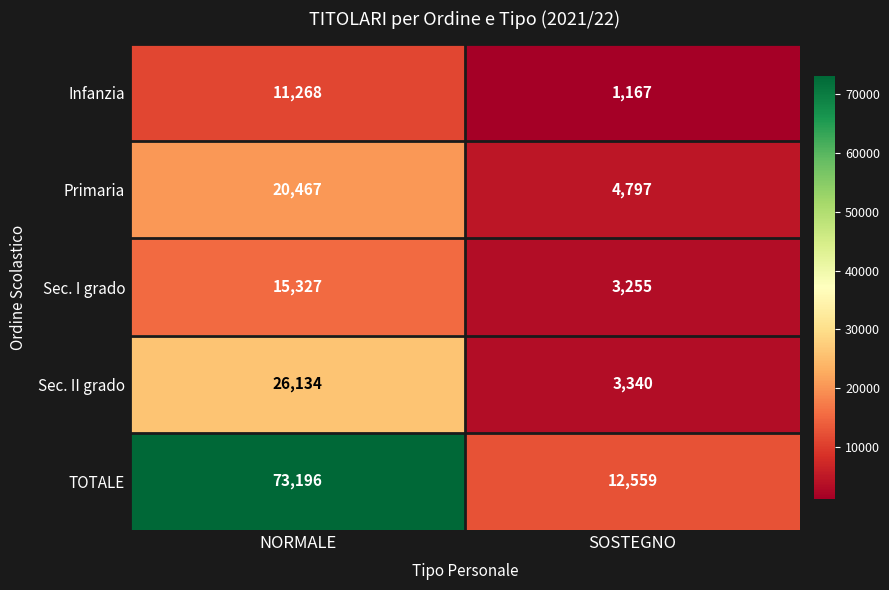

Reading left to right, transcribe all the data shown in this chart.

Infanzia: 11268	1167
Primaria: 20467	4797
Sec. I grado: 15327	3255
Sec. II grado: 26134	3340
TOTALE: 73196	12559